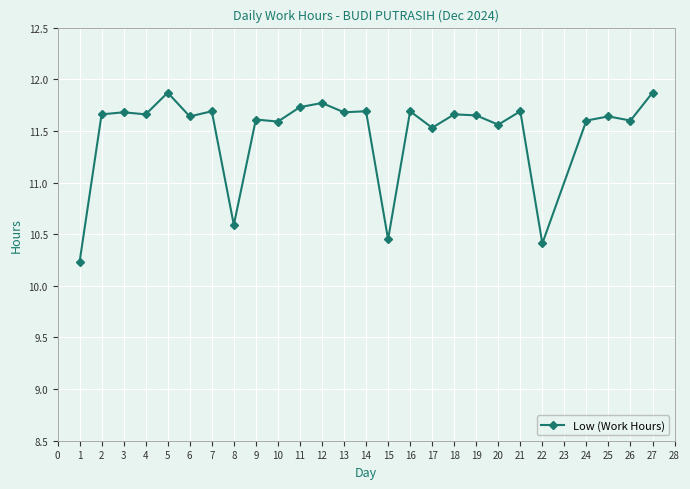

The value at 3 is 7.5. True or false?

False